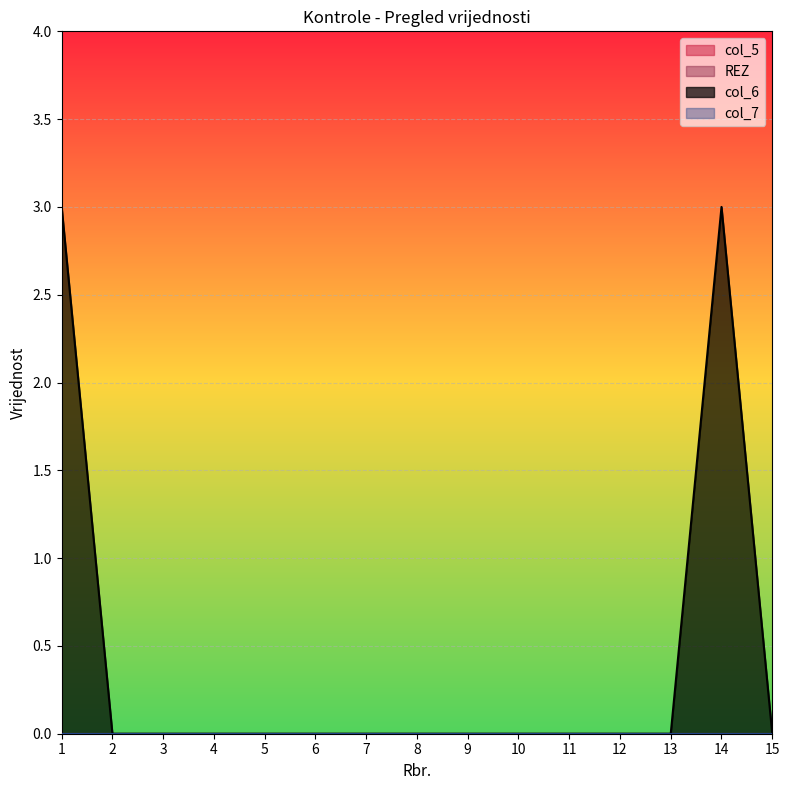

Count the number of data series in this chart.

4